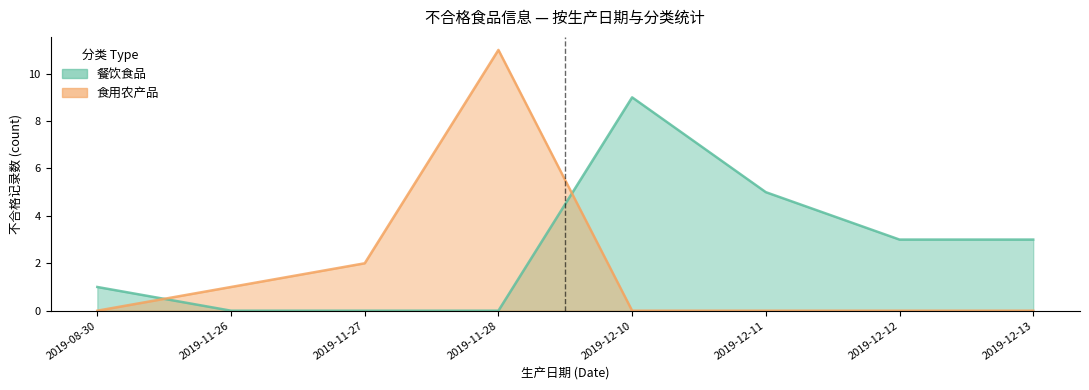

Count the number of data series in this chart.

2